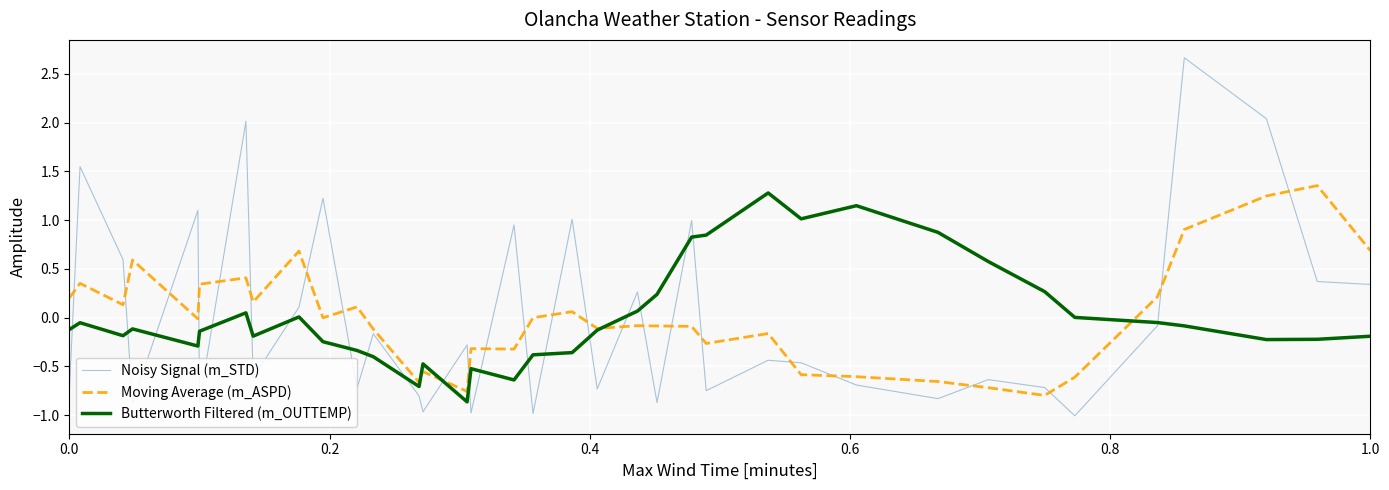

True or false: Noisy Signal (m_STD) and Moving Average (m_ASPD) cross at least once.

True